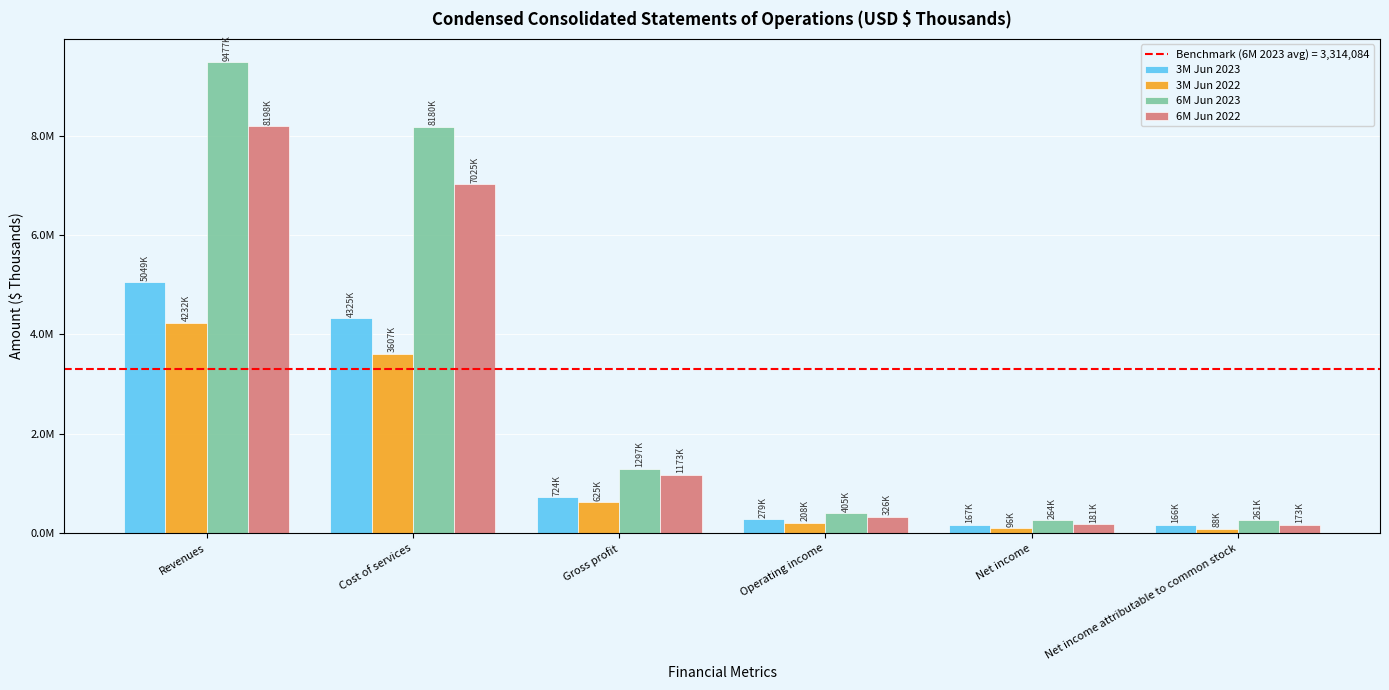

What is the difference between the highest and lowest values at Operating income?

196777